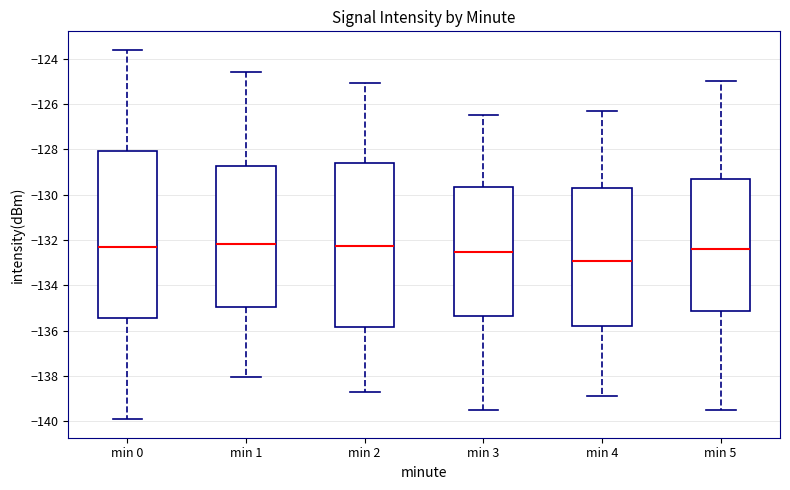

Reading left to right, transcribe this box plot: for each box, give where its median line is, the range the box spans, and where its two whiskers end, as read against the y-axis. The values are not printed on the chart, so give them approximately, as read against the axis.

min 0: median -132.4, box -135.4 to -128.0, whiskers -140.0 to -123.6
min 1: median -132.2, box -135.0 to -128.8, whiskers -138.0 to -124.6
min 2: median -132.2, box -135.8 to -128.6, whiskers -138.6 to -125.0
min 3: median -132.6, box -135.4 to -129.6, whiskers -139.4 to -126.4
min 4: median -133.0, box -135.8 to -129.8, whiskers -138.8 to -126.2
min 5: median -132.4, box -135.2 to -129.2, whiskers -139.4 to -125.0